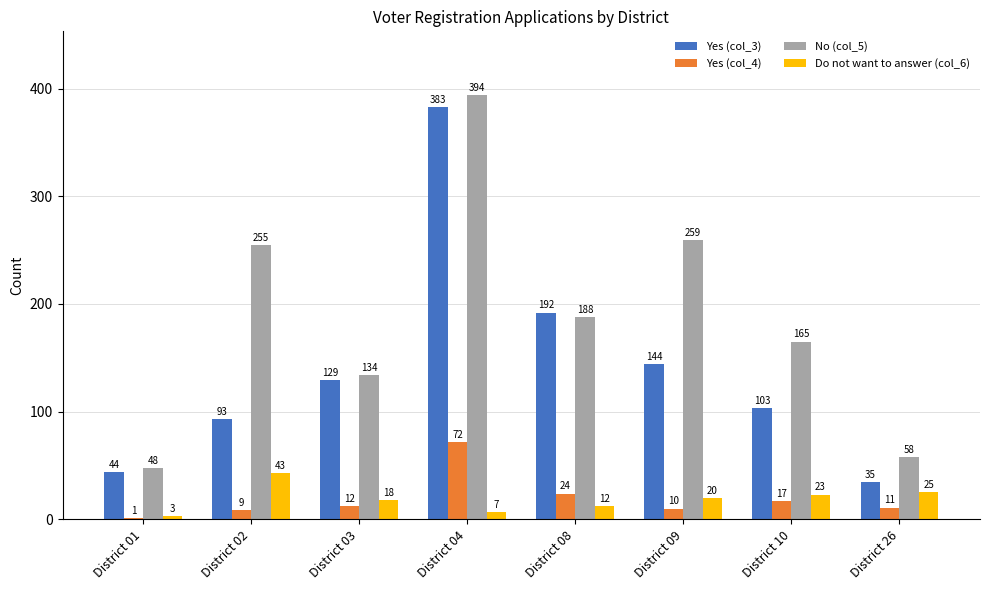

What is the approximate value of No (col_5) at District 01?

48